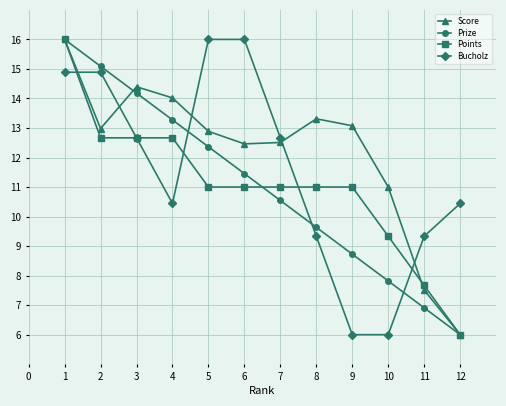

What is the value of the Points point at the 2nd from the left?

12.7